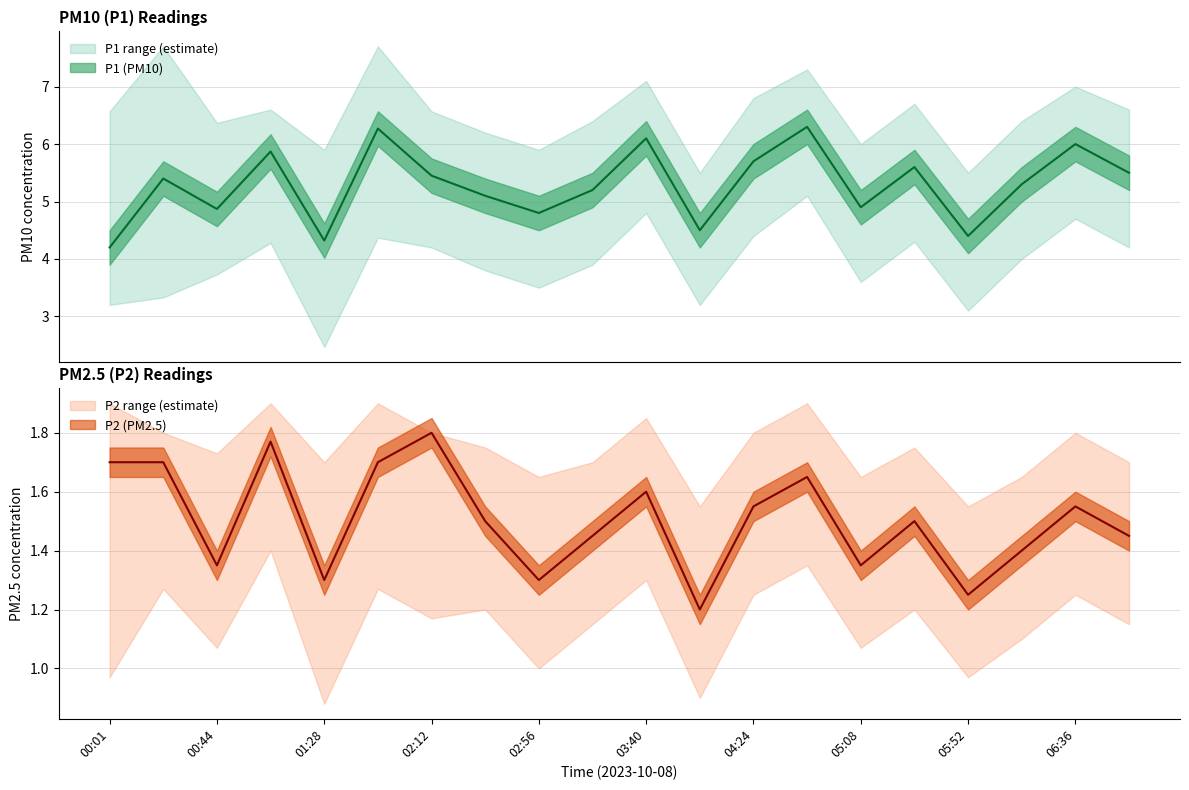

How many data points in P1 are above 5?

13